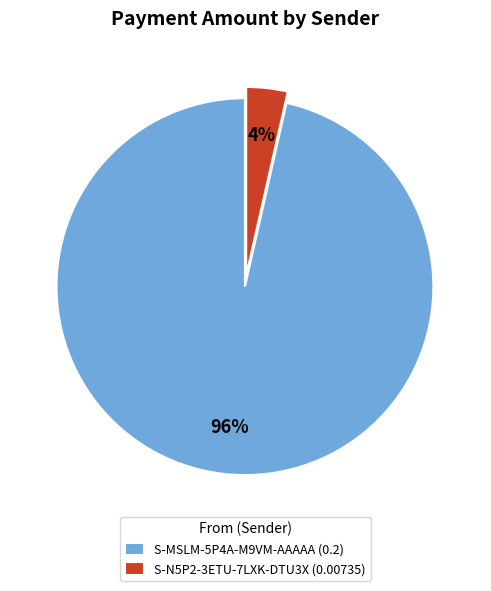

Count the number of slices in the pie.

2